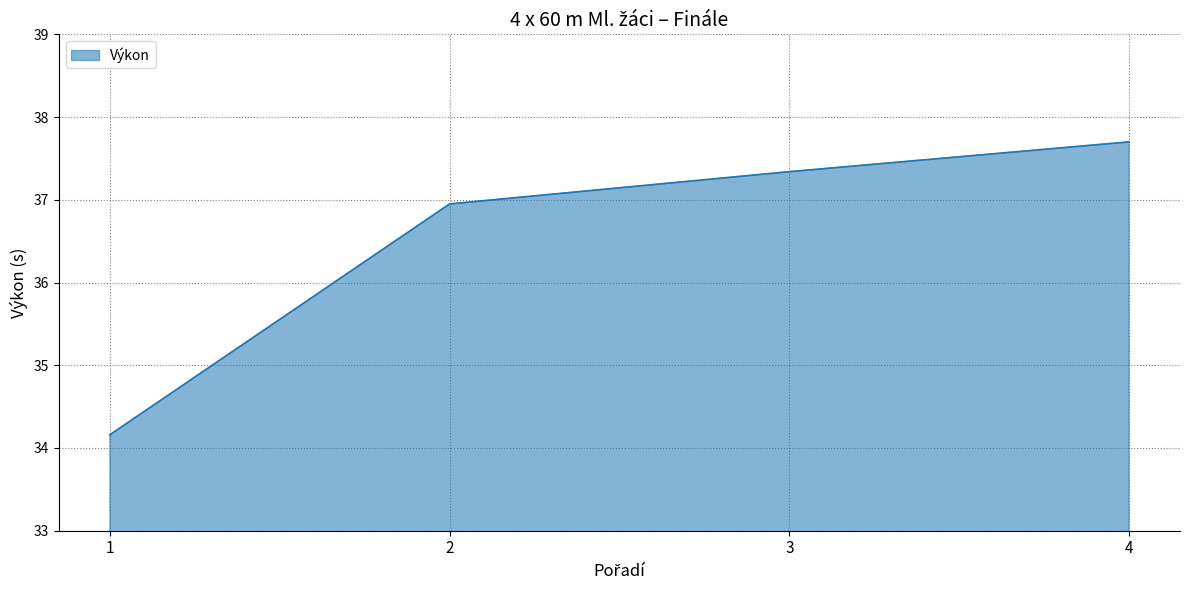

List the labels in order of value, smallest first.

1, 2, 3, 4